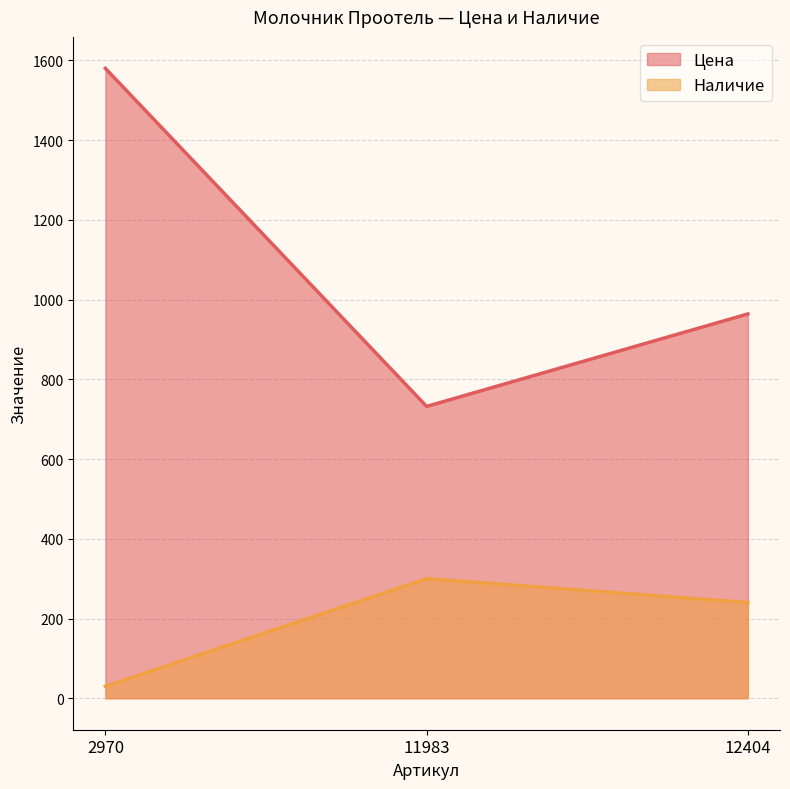

Reading left to right, extract all data points from this chart.

Цена: 1580	732	964
Наличие: 30	300	240